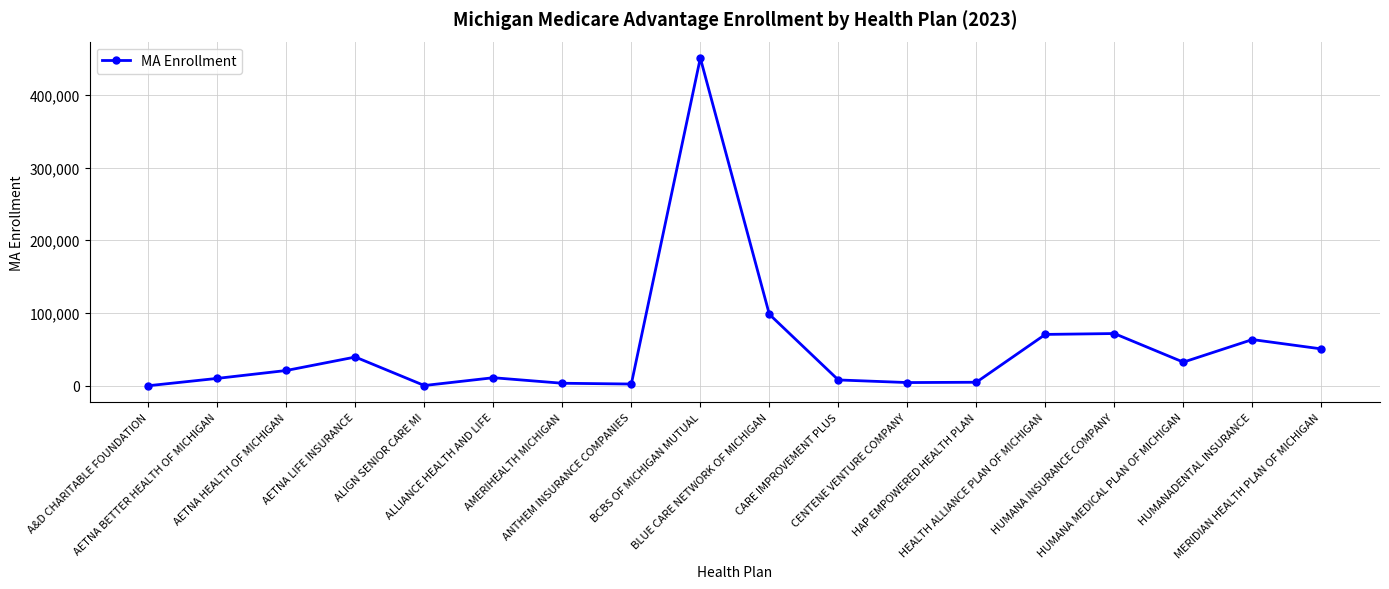

At which label is the value closest to 225325?

BLUE CARE NETWORK OF MICHIGAN